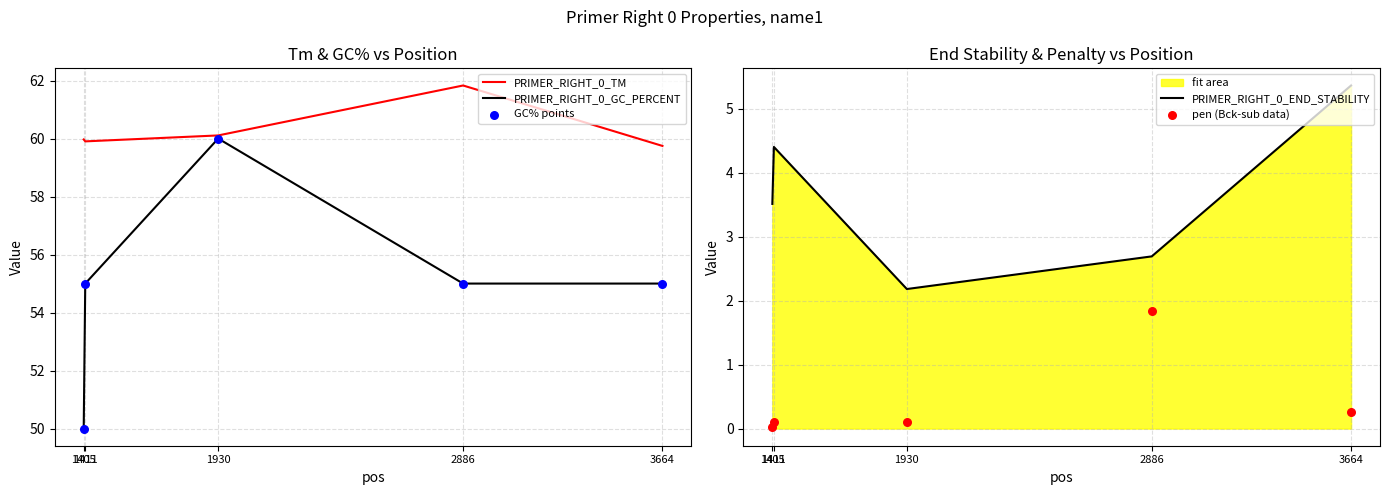

Which series has the largest total across all categories?

PRIMER_RIGHT_0_TM